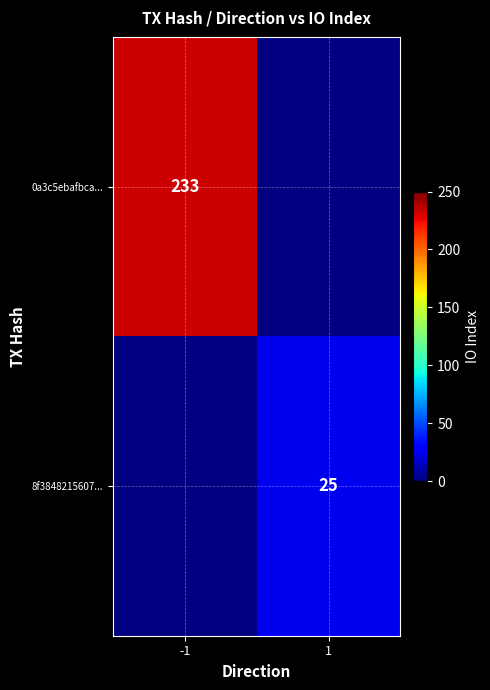

At how many categories does at least one series exceed 215?

1